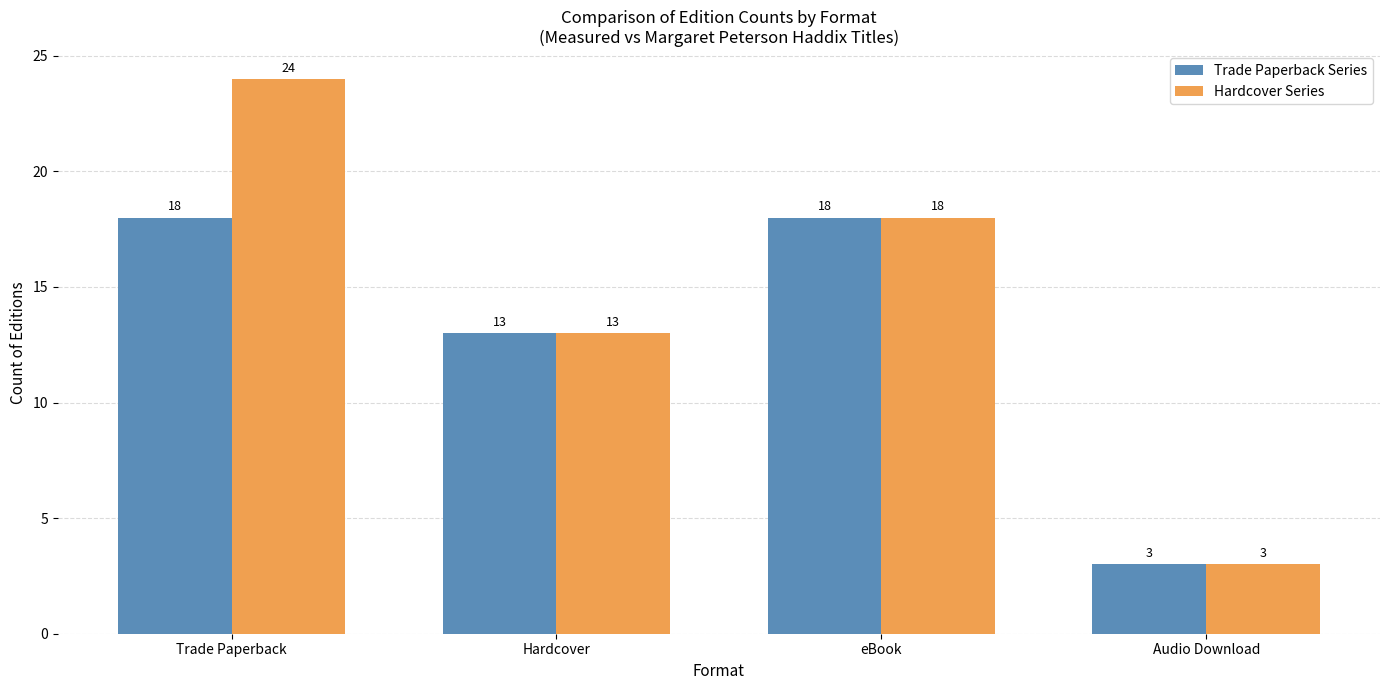

Which series has the largest range (max minus min)?

Hardcover Series